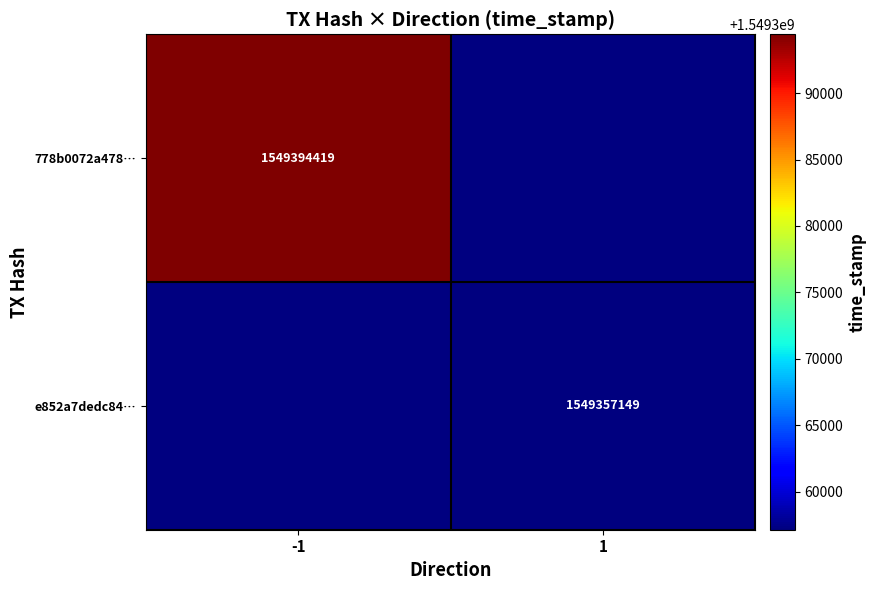

The e852a7dedc84… series shows 2109654722 at 1. True or false?

False